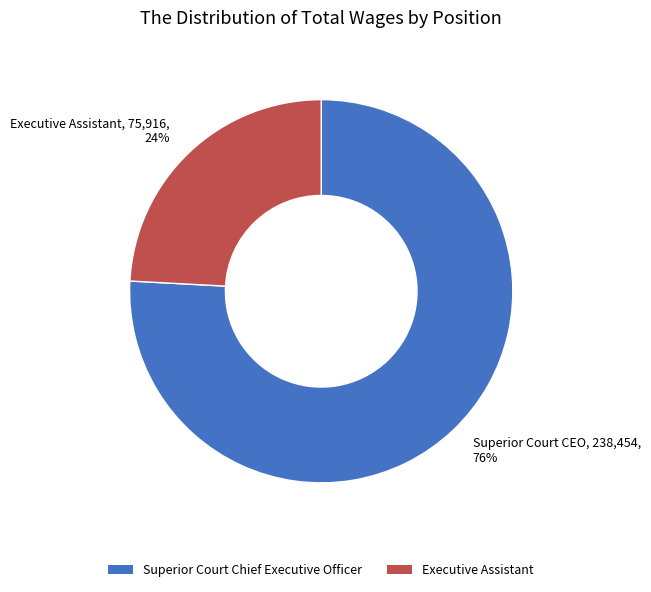

To the nearest percent, what is the difference between the largest and smallest slice percentages?

52%